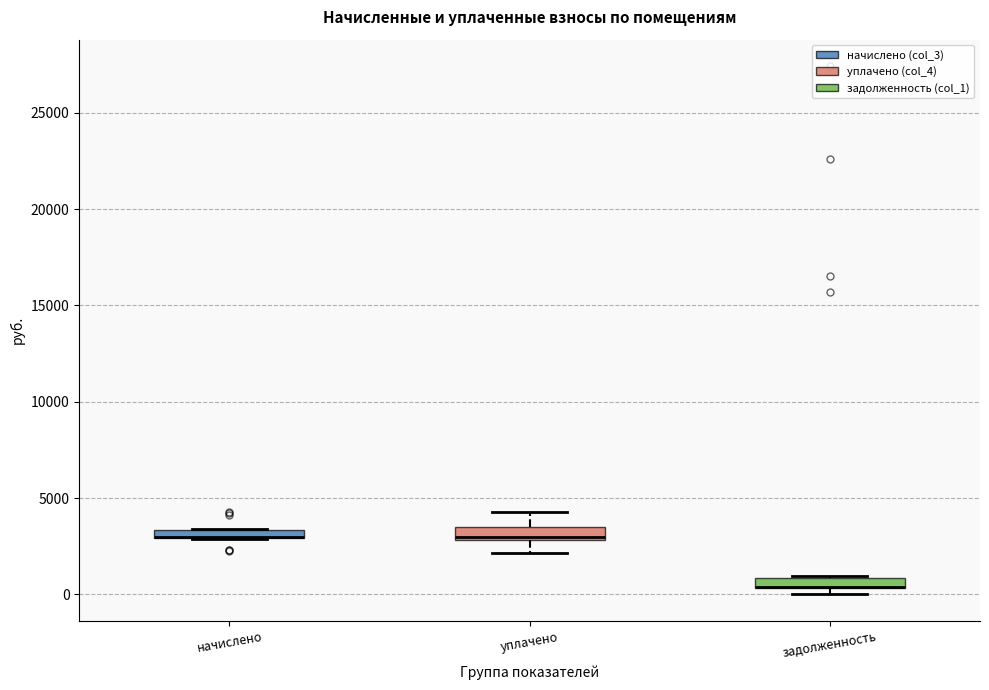

Where is the lower edge of the box for начислено on the y-axis? The values are not printed on the chart, so give them approximately, as read against the axis.

3000